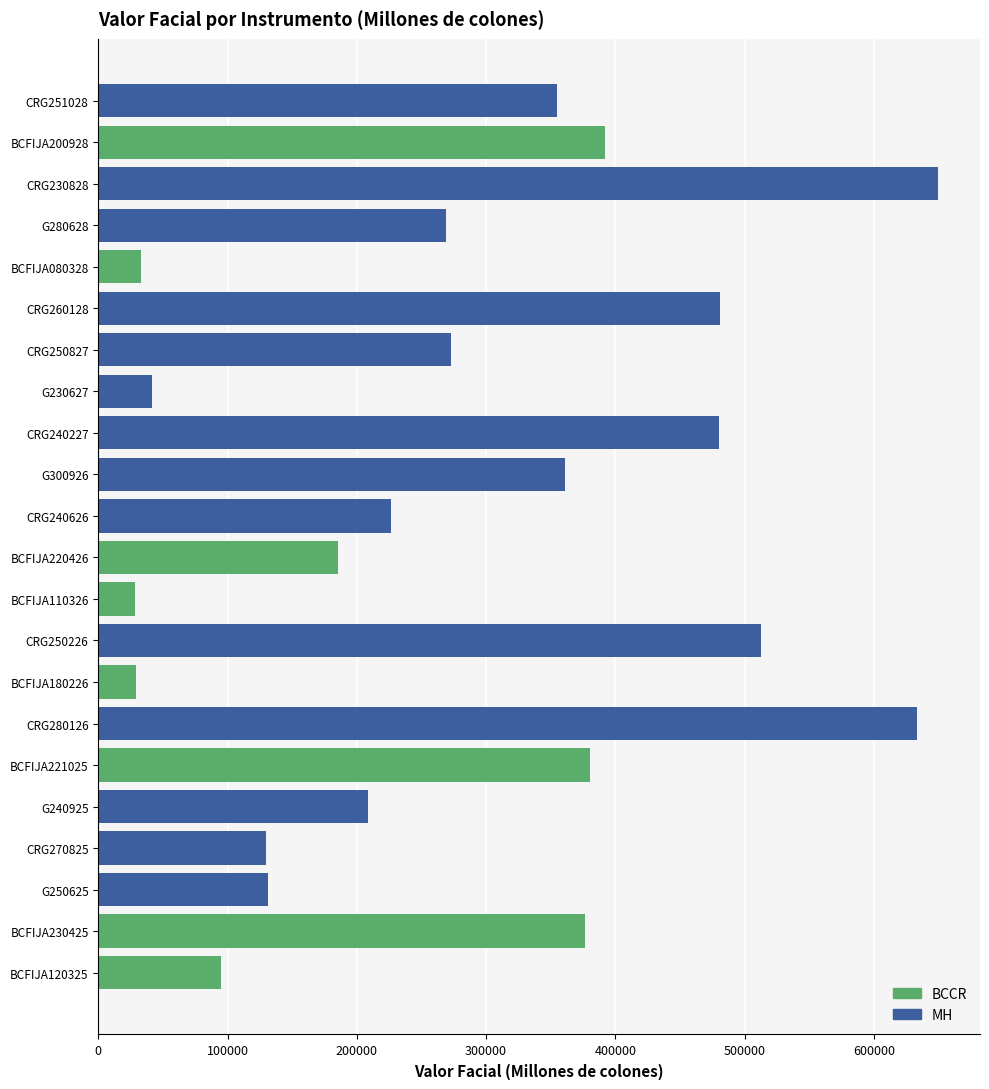

What is the approximate value at CRG240626?

226205.9